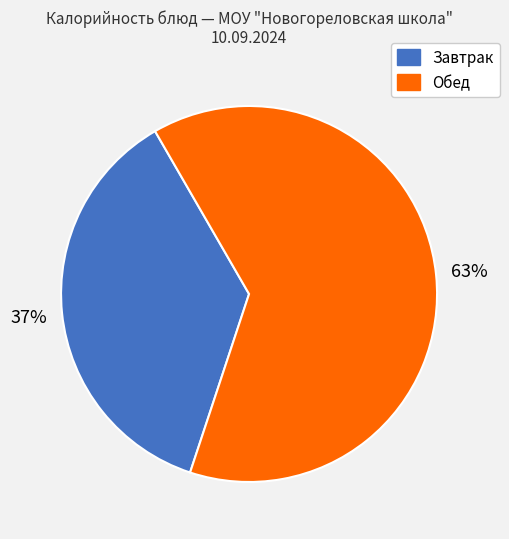

To the nearest percent, what is the combined percentage of Завтрак and Обед?

100%